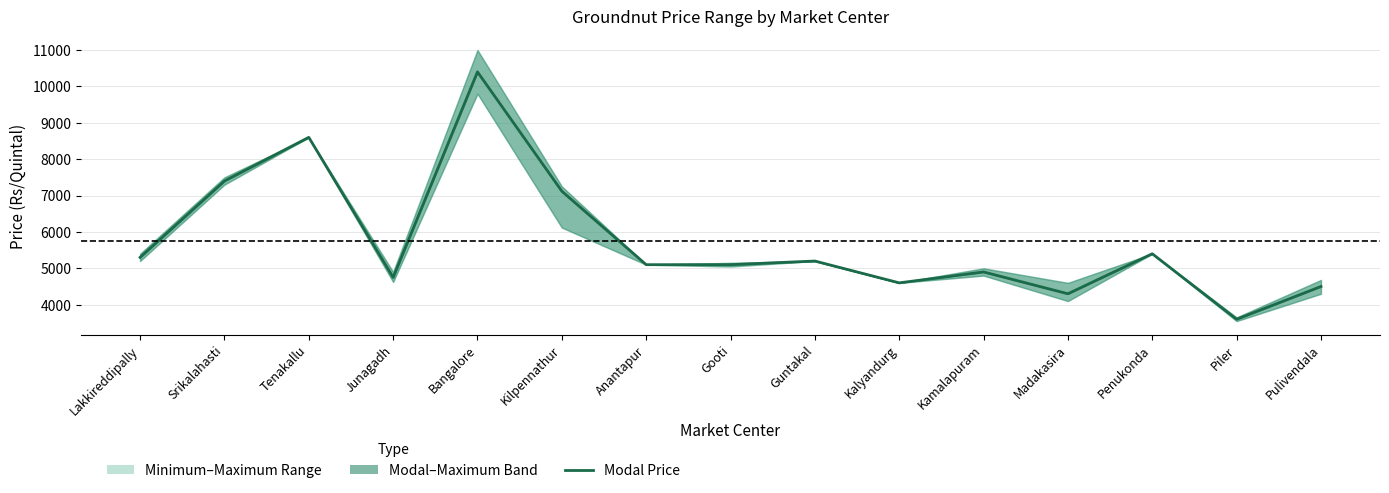

What is the label of the 12th point from the right?

Junagadh